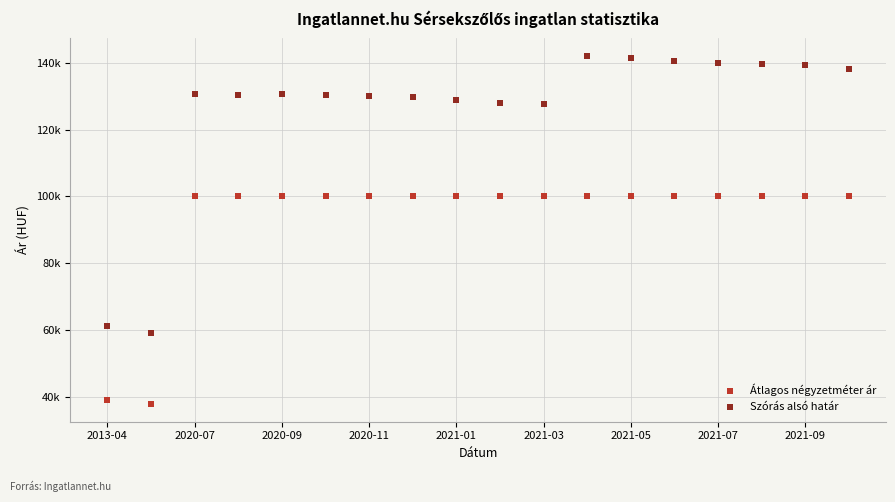

Which series reaches the minimum Y coordinate?

Átlagos négyzetméter ár